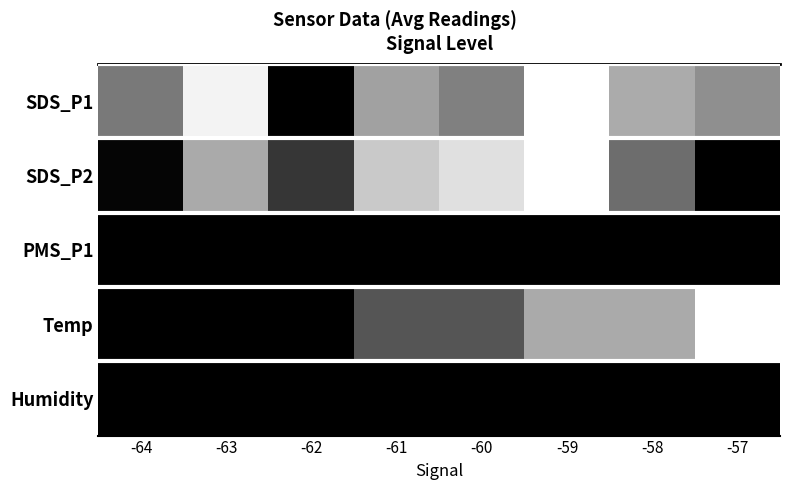

Which series has the largest range (max minus min)?

SDS_P1